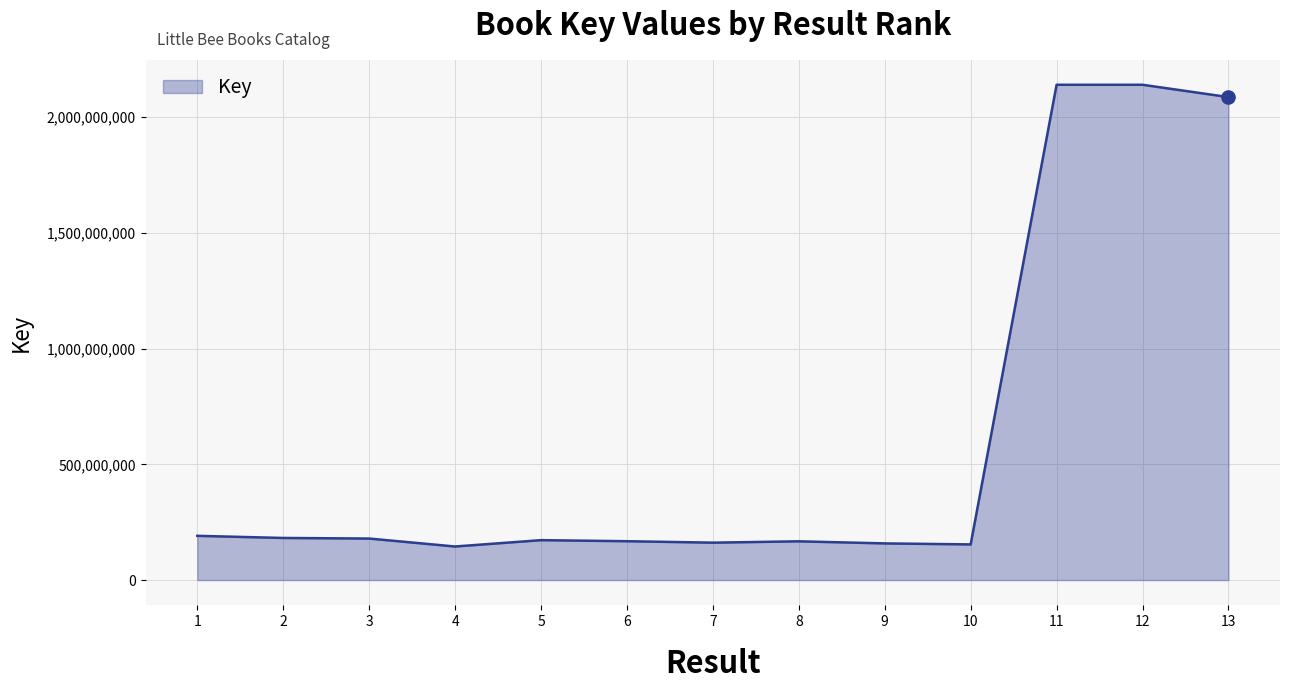

Between 1 and 4, which is larger?

1